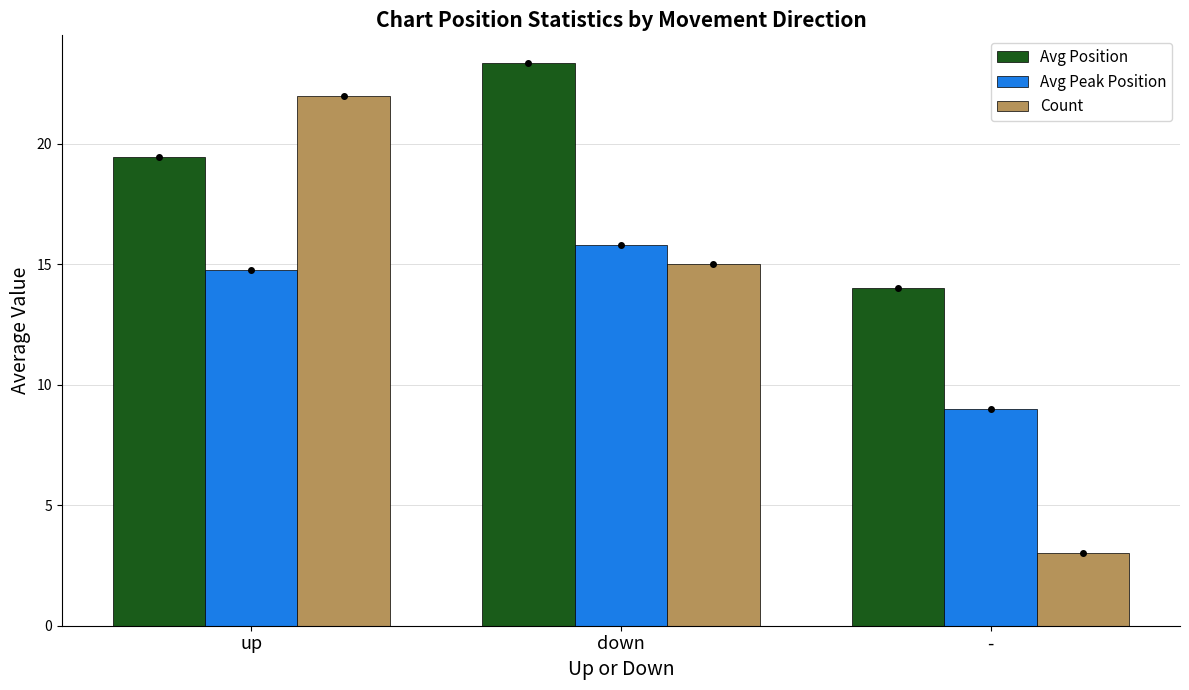

How many values in the Avg Peak Position series exceed 14?

2